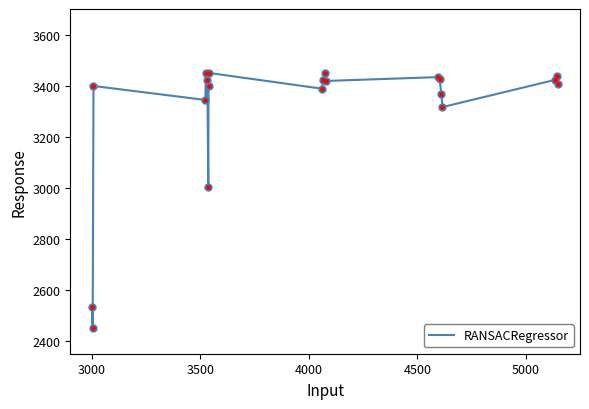

What is the minimum value shown in the chart?

2450.0